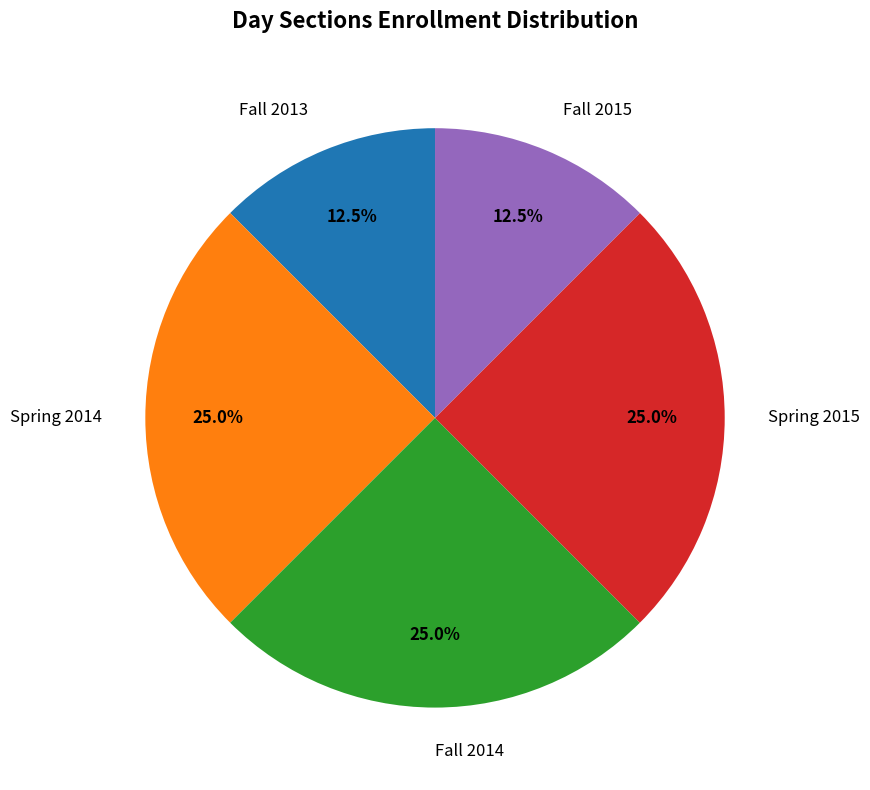

Approximately how many times larger is the value at Spring 2014 compared to Fall 2015?

2.0